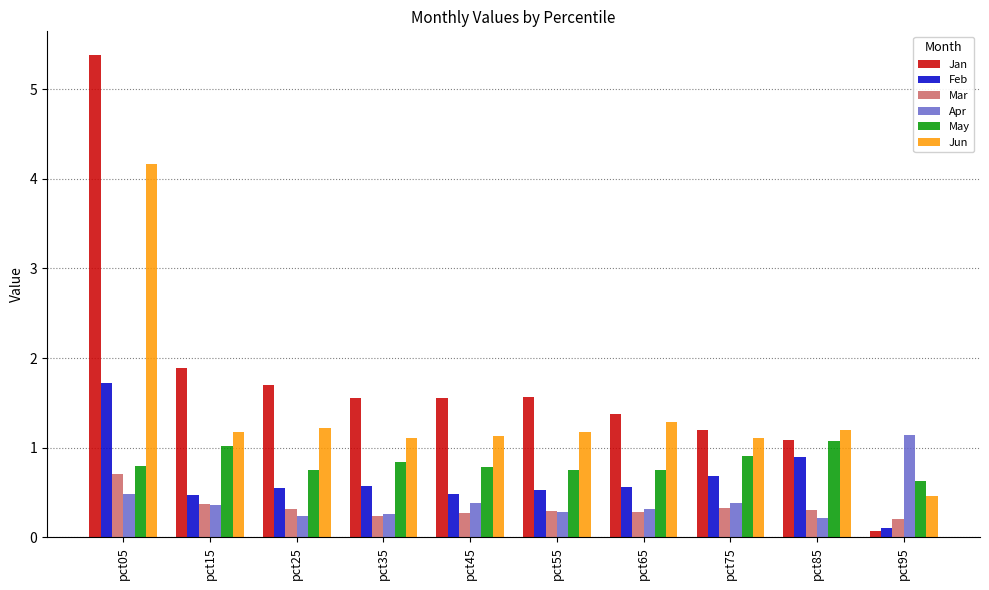

At which category is the sum across all series the highest?

pct05